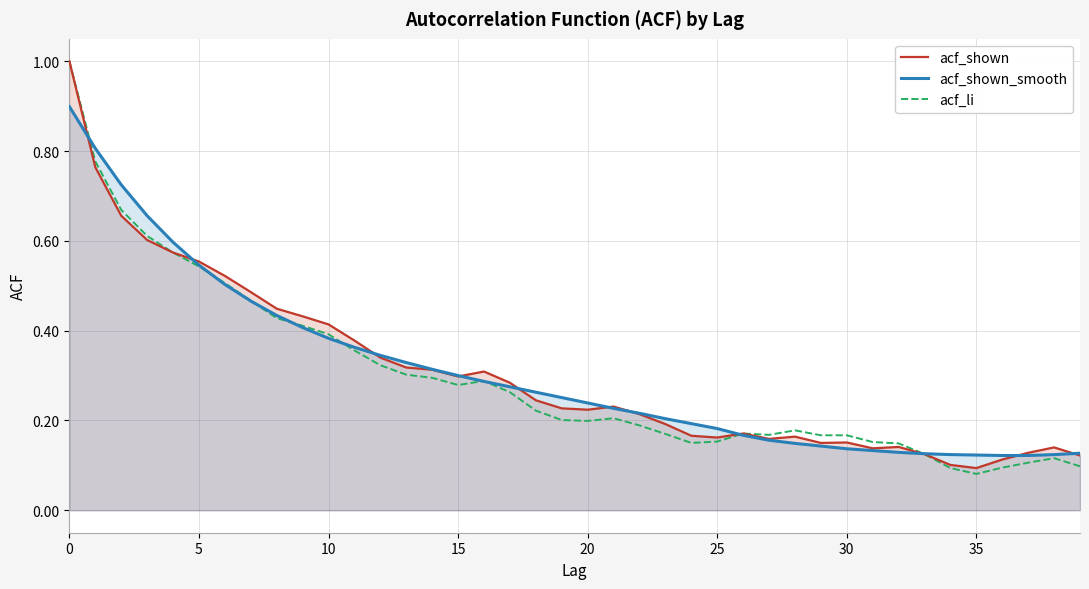

List the series in order of their peak value, highest first.

acf_shown, acf_li, acf_shown_smooth